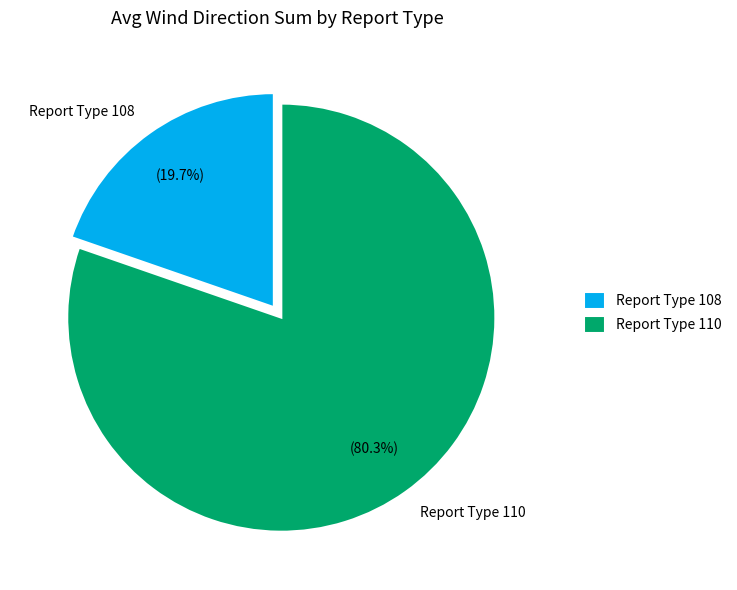

Combined, what portion of the pie is Report Type 108 and Report Type 110?

100.0%